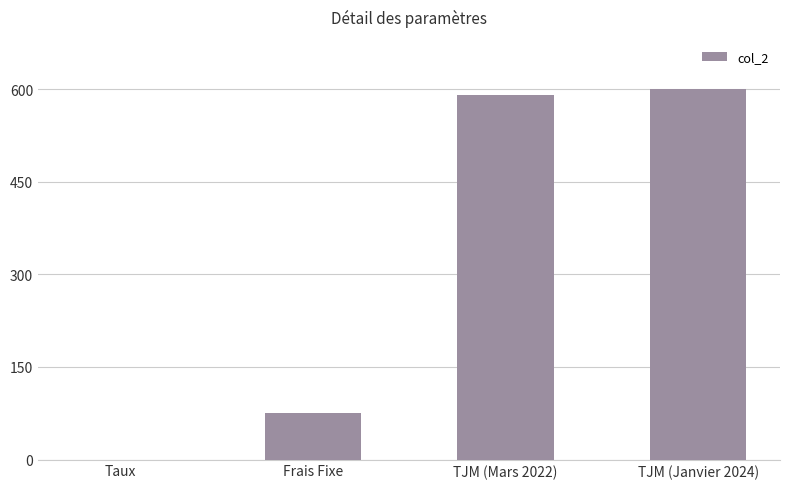

Count the number of categories in the chart.

4